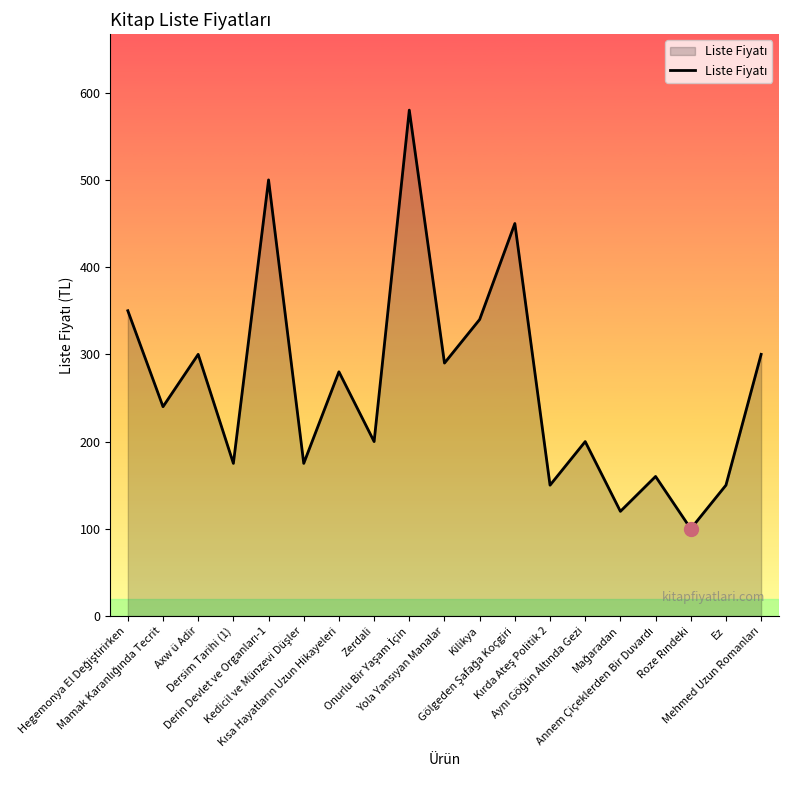

How many lines are shown in the chart?

1